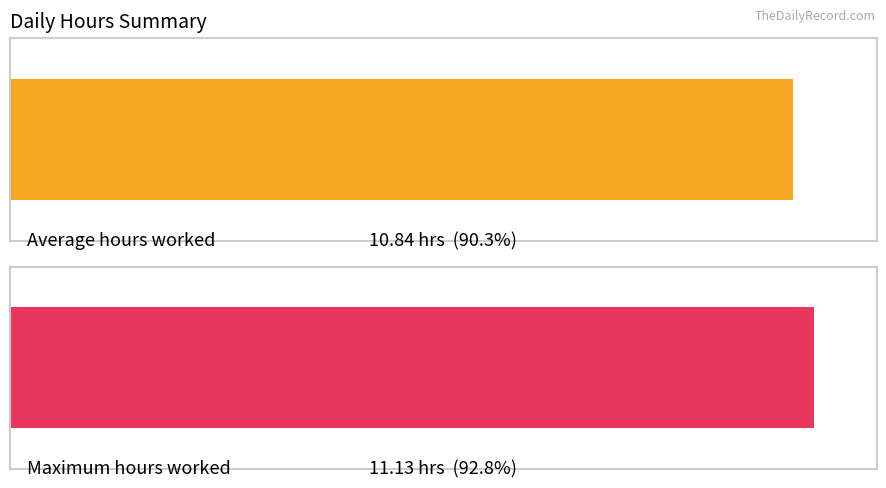

Does the chart contain stacked bars?

No